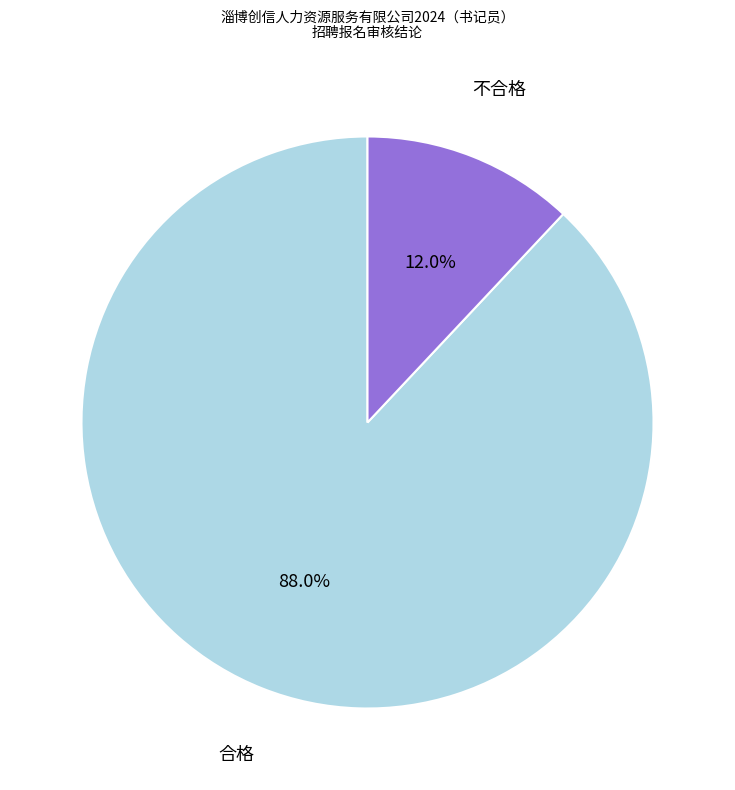

To the nearest percent, what portion does 合格 represent?

88%